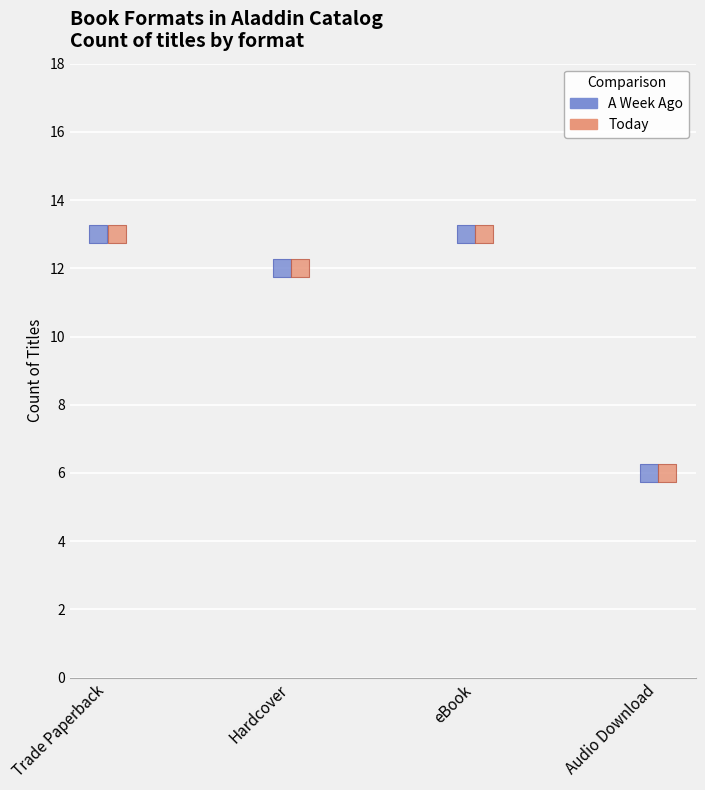

Which series reaches the maximum Y coordinate?

A Week Ago